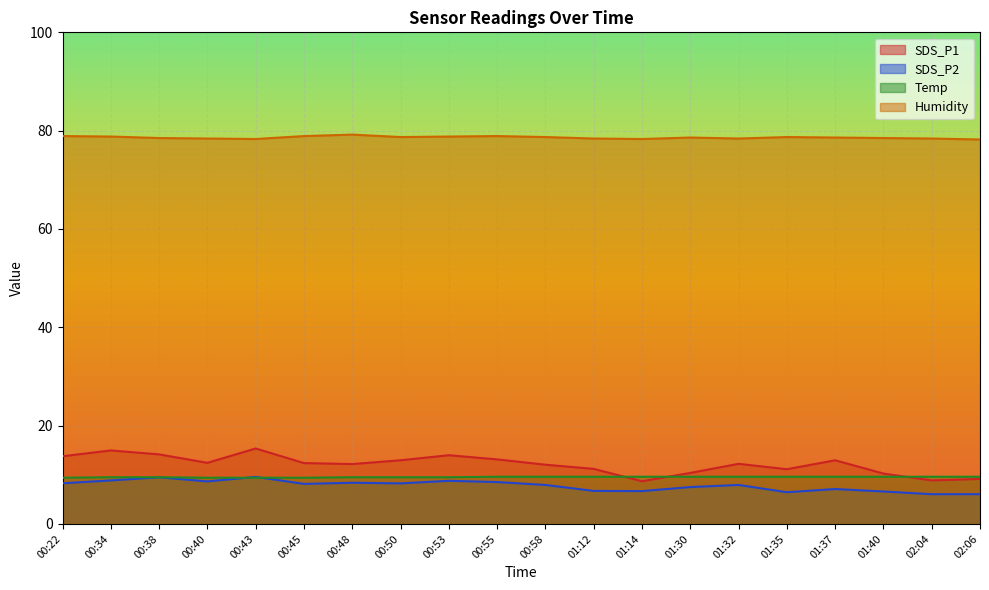

Which label corresponds to the smallest value in the chart?

02:04